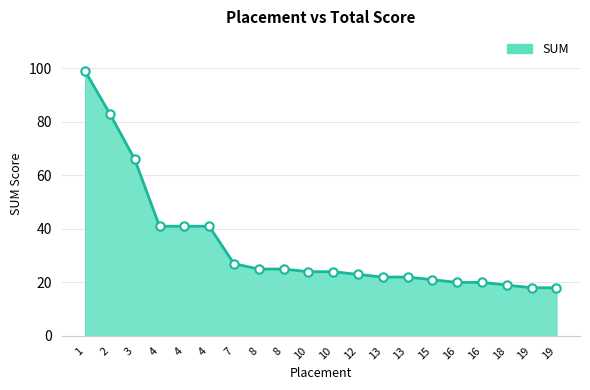

What is the ratio of the value at 15 to the value at 13?

1.0